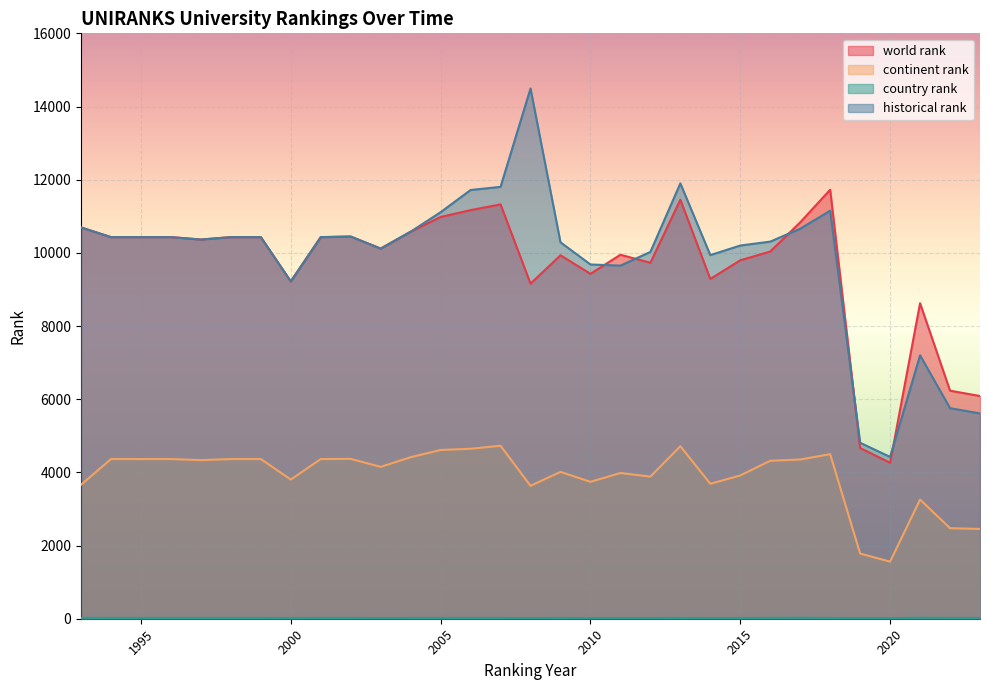

What is the total value across all series at 2020?

10262.5